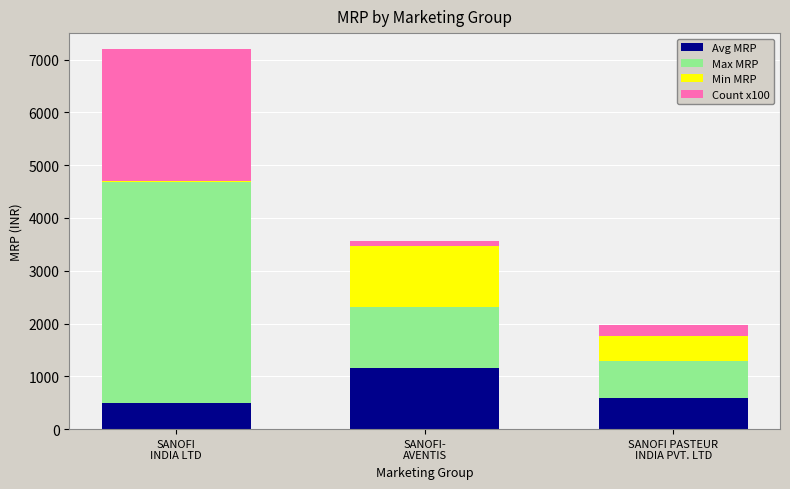

What is the maximum value for Avg MRP?

1154.0